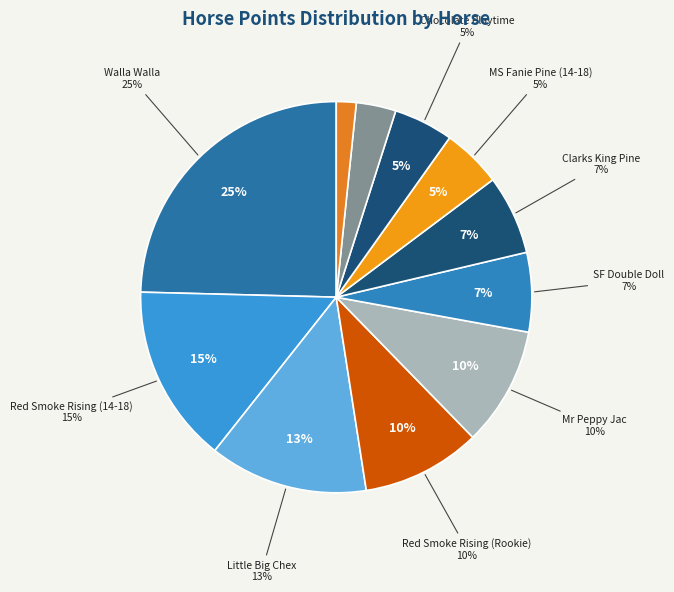

Which slice is the largest?

Walla Walla